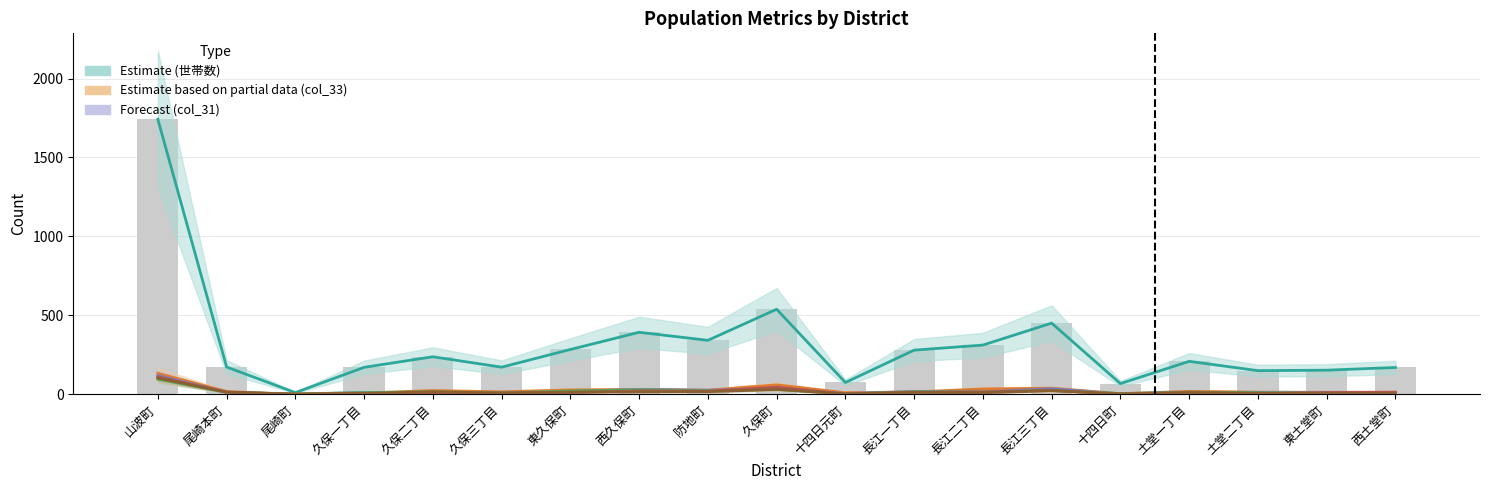

Reading left to right, extract all data points from this chart.

世帯数: 1742	173	11	171	238	172	284	393	342	539	75	280	312	451	68	209	150	153	170
col_33: 133	18	0	8	24	16	28	31	26	60	10	15	34	39	4	19	14	13	14
col_31: 119	13	0	12	10	7	18	31	26	35	5	18	15	36	3	12	12	11	9
col_35: 96	12	3	11	16	9	21	29	23	32	3	16	15	25	5	14	10	9	8
col_25: 111	13	1	6	6	8	11	22	20	45	2	13	15	24	2	11	5	11	13
col_23: 103	14	1	6	16	8	14	16	17	31	3	12	10	24	2	10	7	4	4